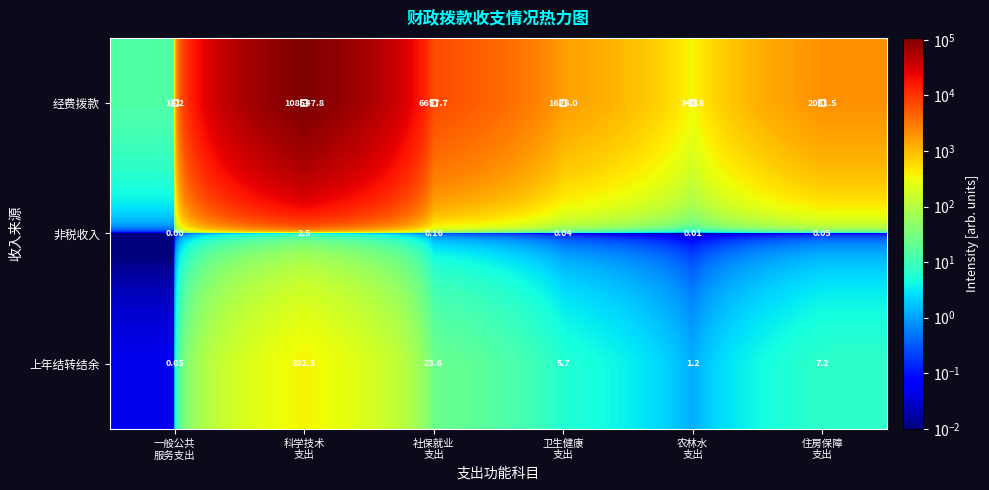

Rank the series by their maximum value, from lowest to highest.

非税收入, 上年结转结余, 经费拨款